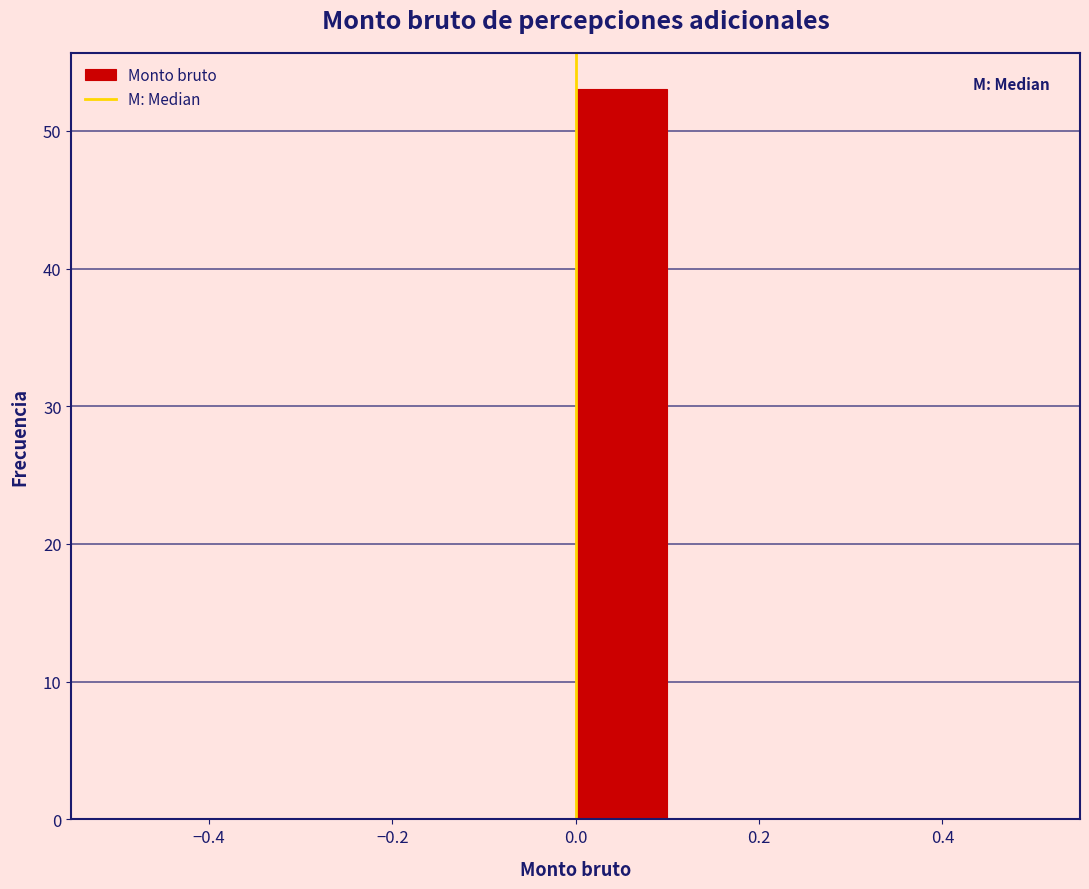

Reading left to right, list every bar in this chart as the range it spans on the x-axis followed by its height. The values are not printed on the chart, so give them approximately, as read against the axis.

-0.5 to -0.4: 0
-0.4 to -0.3: 0
-0.3 to -0.2: 0
-0.2 to -0.1: 0
-0.1 to 0.0: 0
0.0 to 0.1: 53
0.1 to 0.2: 0
0.2 to 0.3: 0
0.3 to 0.4: 0
0.4 to 0.5: 0